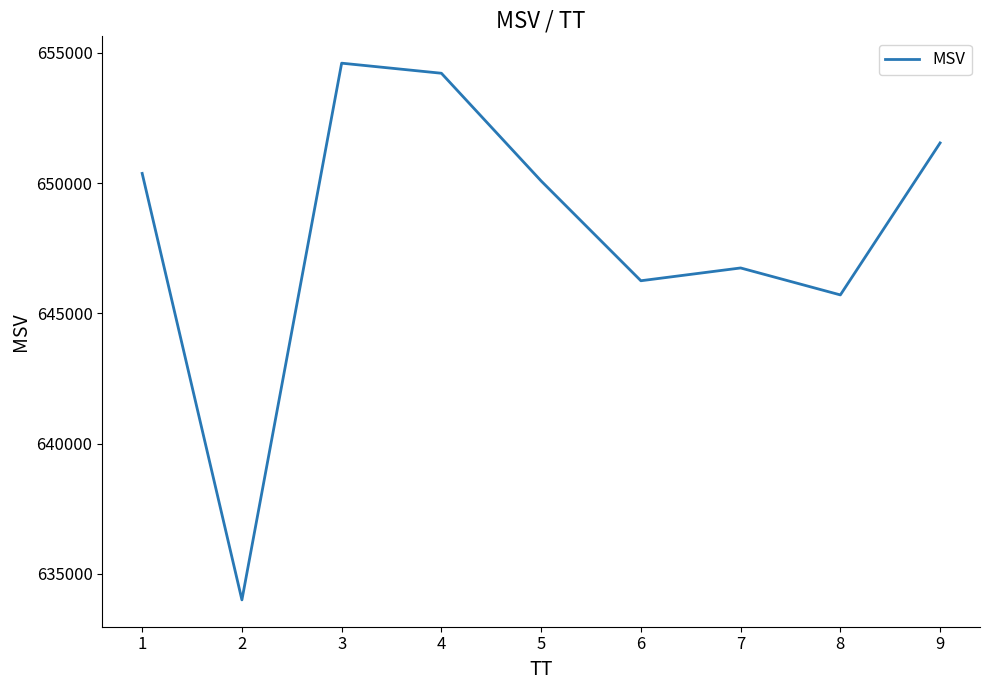

Rank the categories by value from lowest to highest.

2, 8, 6, 7, 5, 1, 9, 4, 3